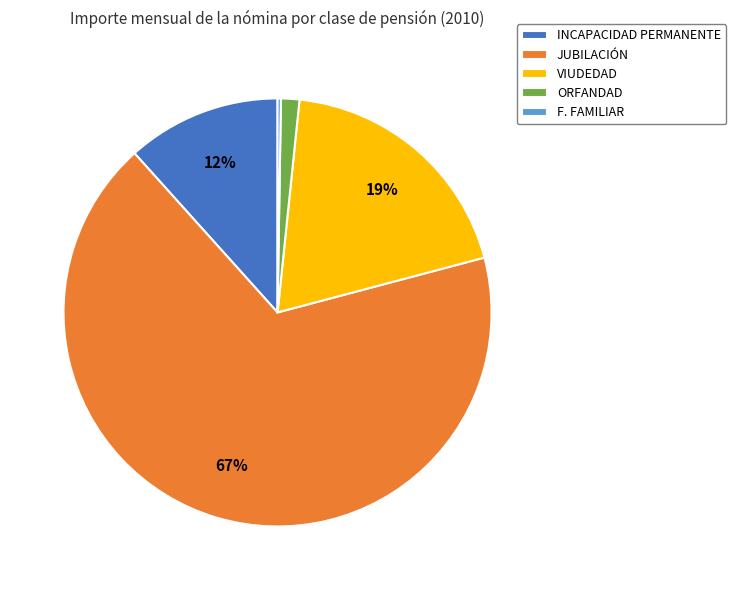

Which category has the biggest portion of the pie?

JUBILACIÓN